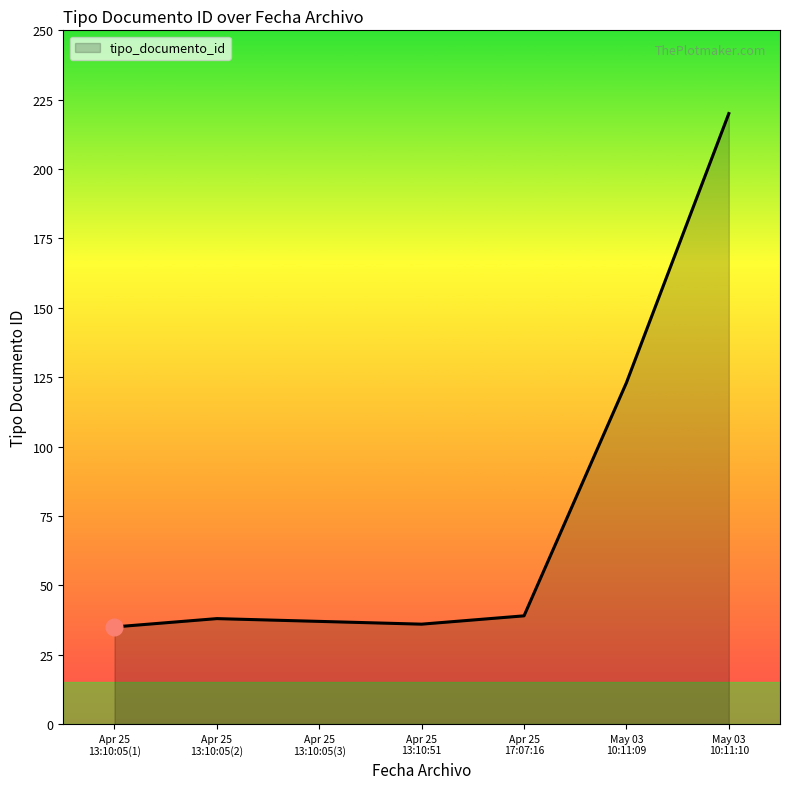

What is the maximum value shown in the chart?

220